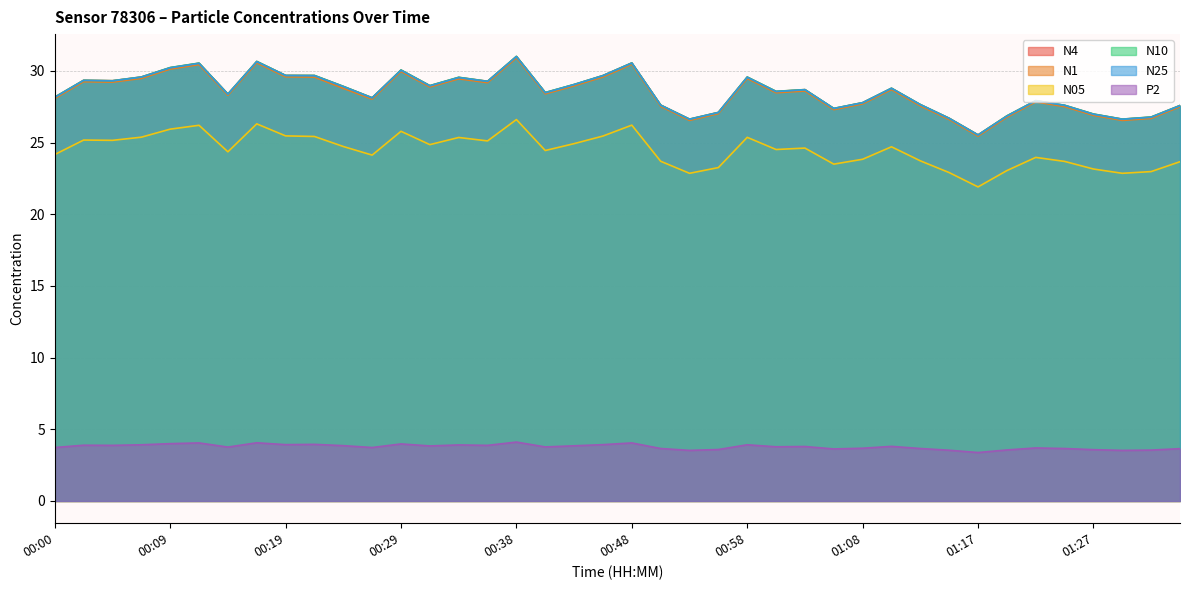

True or false: N10 has a value of 27.6 at 01:25.

True